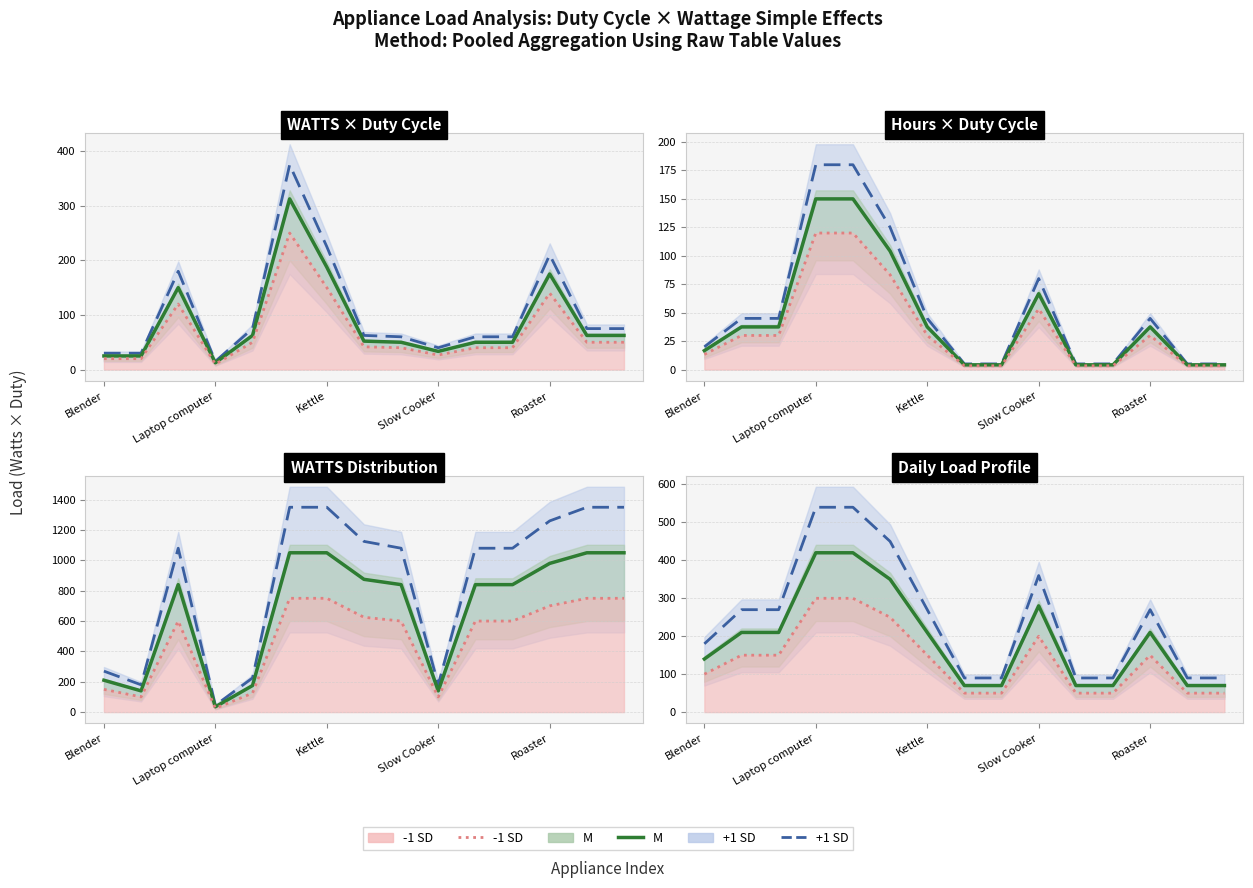

At which label is -1 SD line closest to 175?

Laptop computer